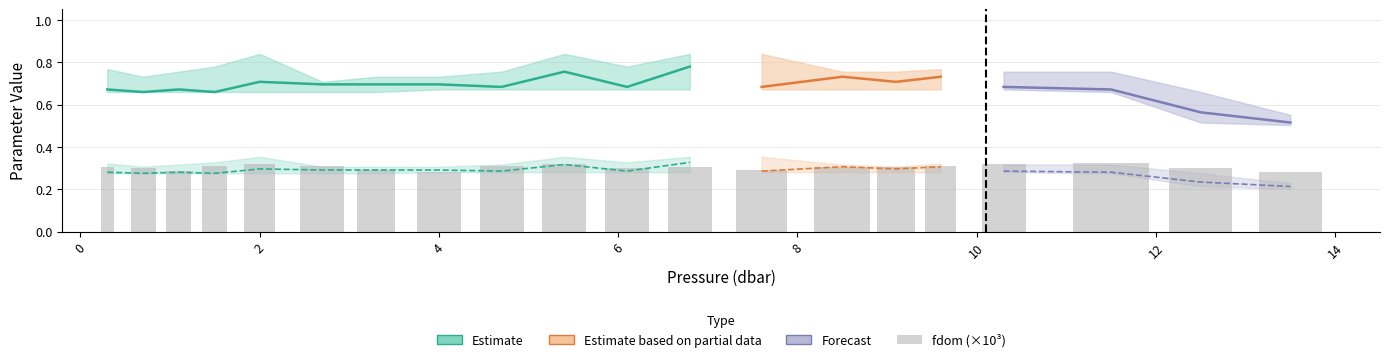

Is the value of fchl at 7.6 greater than the value of chla_adj at 4.0?

Yes